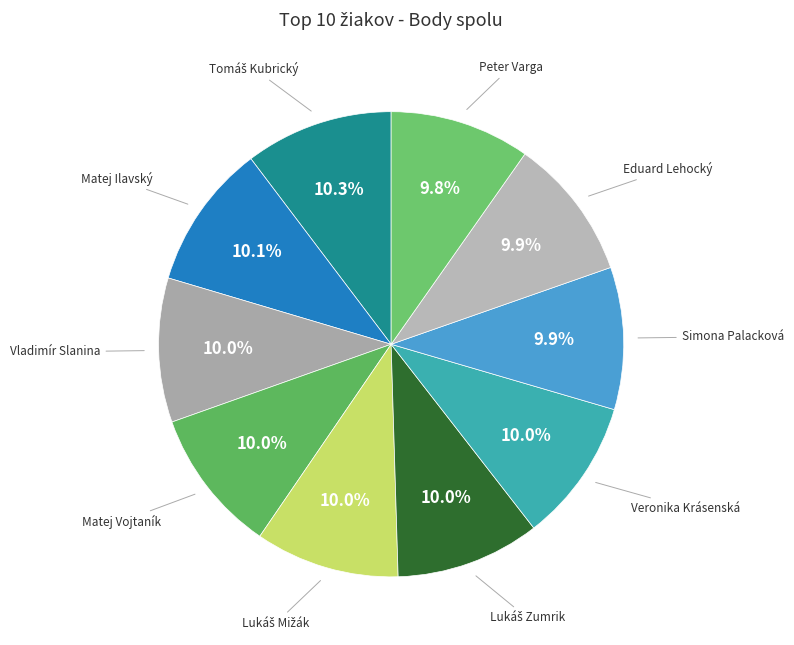

Count the number of slices in the pie.

10